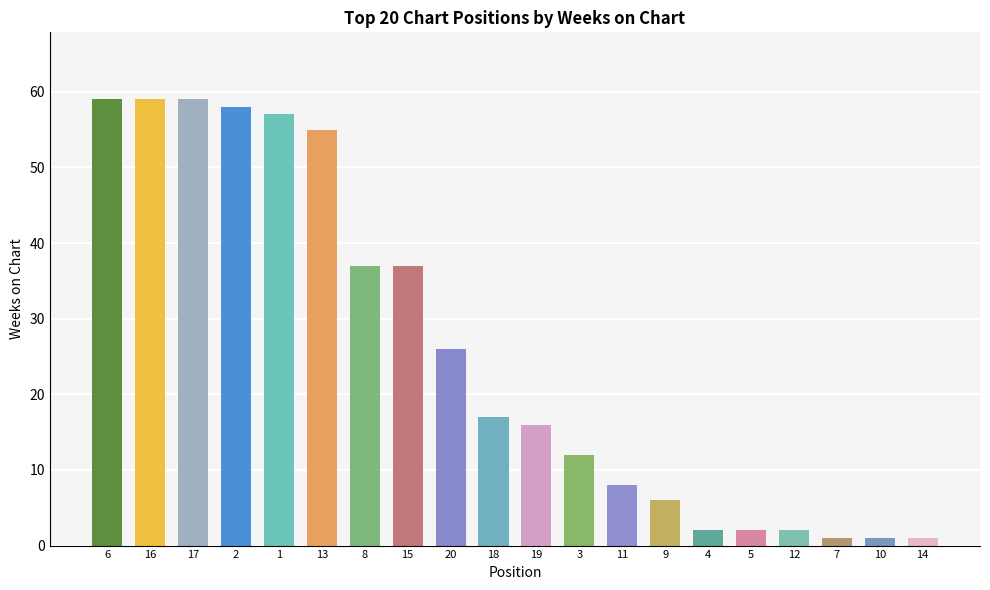

Read the value at 6.

59